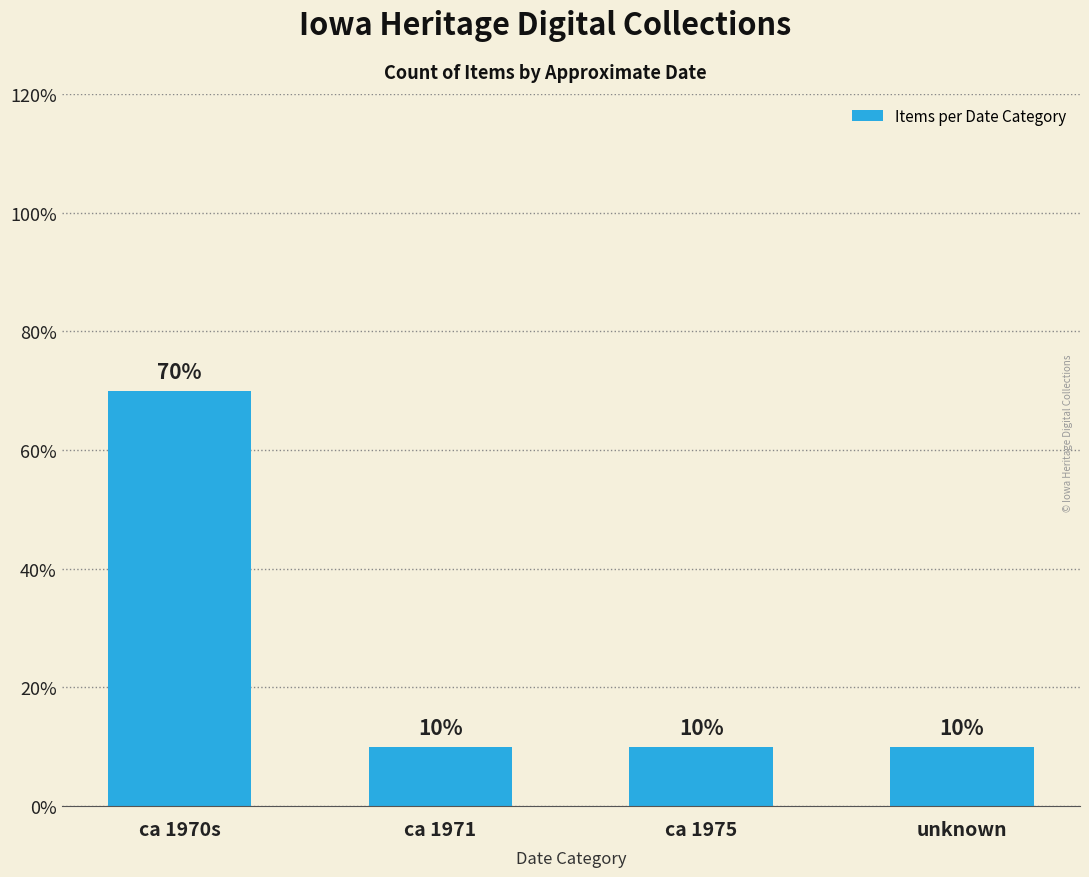

Does the chart contain any negative values?

No